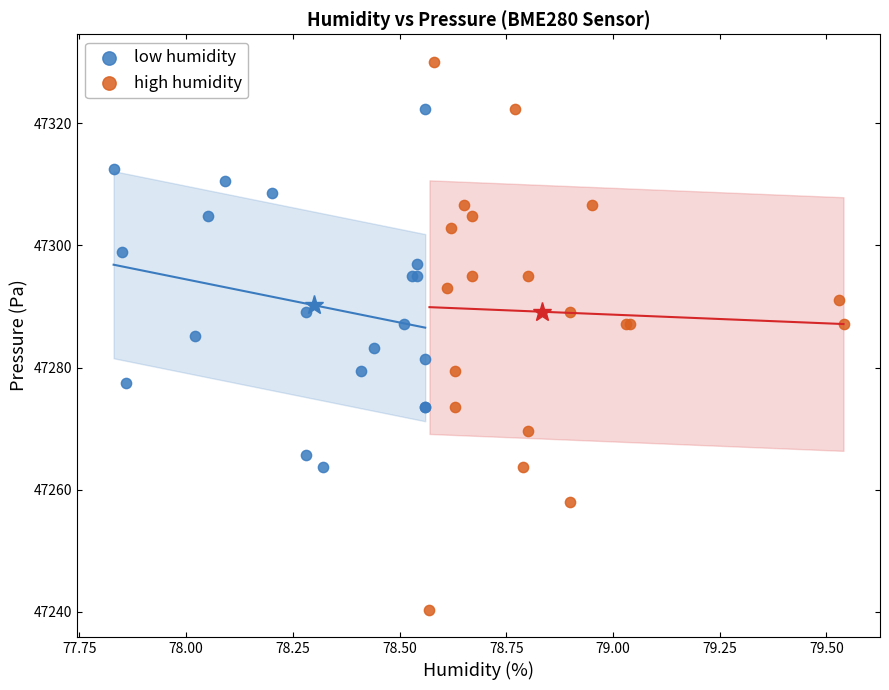

What are all the series names shown in the legend?

low humidity, high humidity